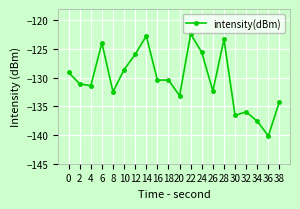

What is the change in value from 12 to 28?

+2.6